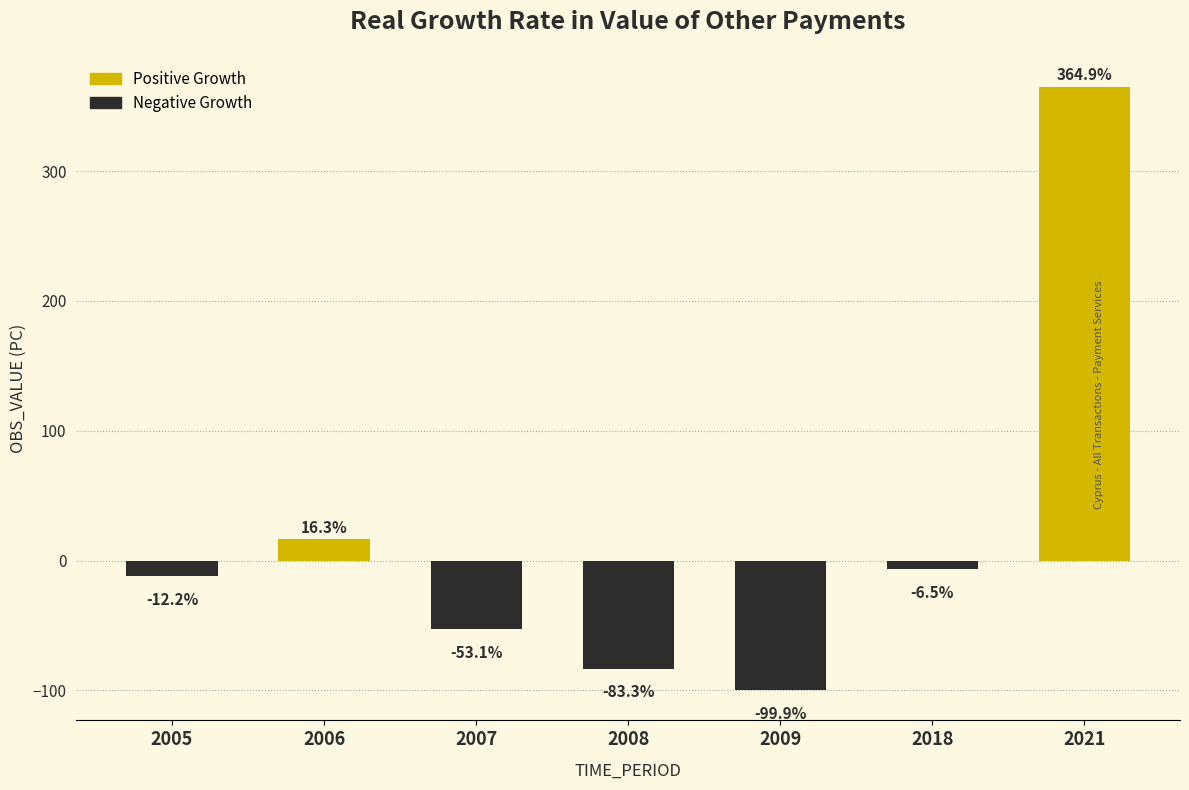

Reading right to left, transcribe all the data shown in this chart.

2021=364.9	2018=-6.5	2009=-99.9	2008=-83.3	2007=-53.1	2006=16.3	2005=-12.2